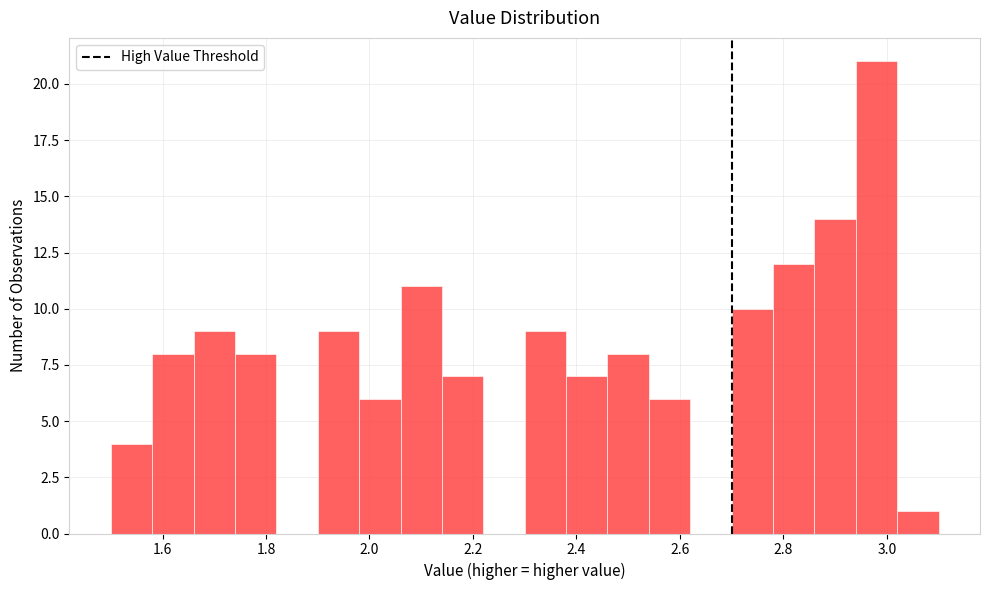

Reading left to right, transcribe this chart: for each bar, give the range it covers on the x-axis and its height. The values are not printed on the chart, so give them approximately, as read against the axis.

1.50 to 1.58: 4
1.58 to 1.66: 8
1.66 to 1.74: 9
1.74 to 1.82: 8
1.82 to 1.90: 0
1.90 to 1.98: 9
1.98 to 2.06: 6
2.06 to 2.14: 11
2.14 to 2.22: 7
2.22 to 2.30: 0
2.30 to 2.38: 9
2.38 to 2.46: 7
2.46 to 2.54: 8
2.54 to 2.62: 6
2.62 to 2.70: 0
2.70 to 2.78: 10
2.78 to 2.86: 12
2.86 to 2.94: 14
2.94 to 3.02: 21
3.02 to 3.10: 1